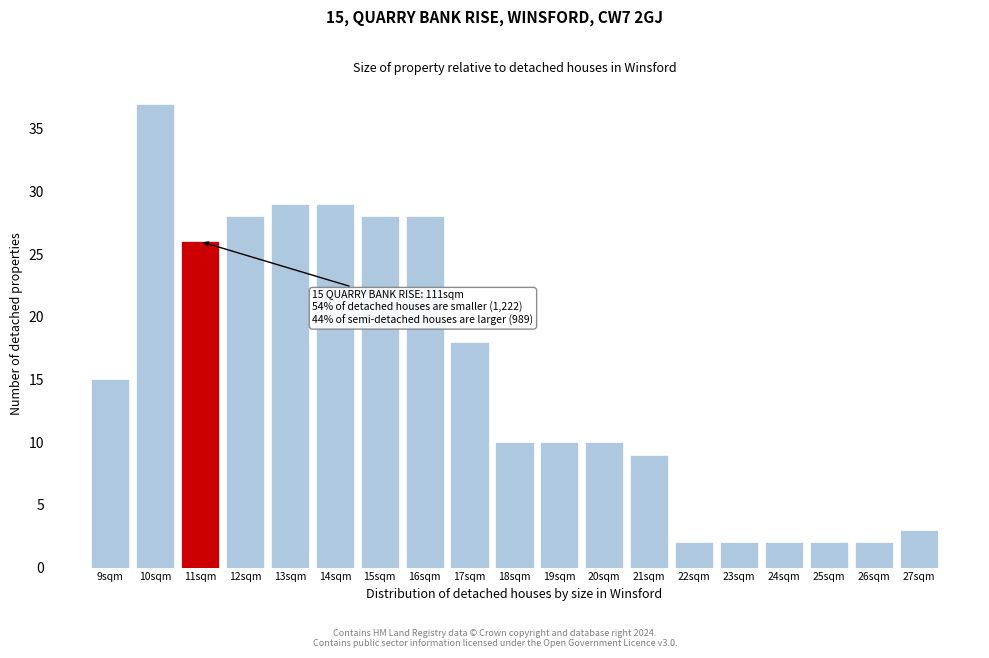

Reading left to right, list all the values displayed in this chart.

9sqm=15	10sqm=37	11sqm=26	12sqm=28	13sqm=29	14sqm=29	15sqm=28	16sqm=28	17sqm=18	18sqm=10	19sqm=10	20sqm=10	21sqm=9	22sqm=2	23sqm=2	24sqm=2	25sqm=2	26sqm=2	27sqm=3